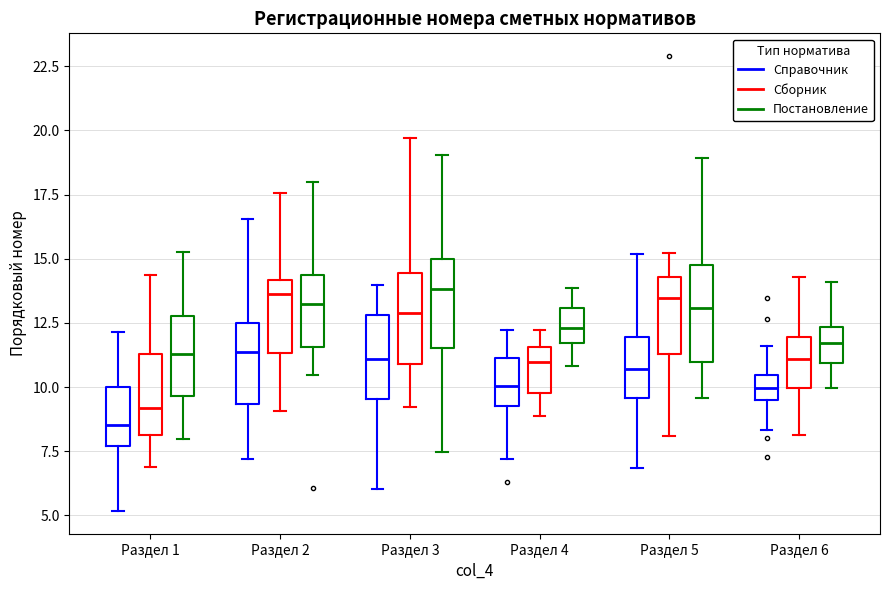

Reading left to right, read every box against the y-axis: the position of its median line, the range the box covers, and the ends of its whiskers. The values are not printed on the chart, so give them approximately, as read against the axis.

Раздел 1 (Справочник): median 8.5, box 7.5 to 10.0, whiskers 5.0 to 12.0
Раздел 1 (Сборник): median 9.0, box 8.0 to 11.5, whiskers 7.0 to 14.5
Раздел 1 (Постановление): median 11.5, box 9.5 to 13.0, whiskers 8.0 to 15.0
Раздел 2 (Справочник): median 11.5, box 9.5 to 12.5, whiskers 7.0 to 16.5
Раздел 2 (Сборник): median 13.5, box 11.5 to 14.0, whiskers 9.0 to 17.5
Раздел 2 (Постановление): median 13.0, box 11.5 to 14.5, whiskers 10.5 to 18.0
Раздел 3 (Справочник): median 11.0, box 9.5 to 13.0, whiskers 6.0 to 14.0
Раздел 3 (Сборник): median 13.0, box 11.0 to 14.5, whiskers 9.0 to 19.5
Раздел 3 (Постановление): median 14.0, box 11.5 to 15.0, whiskers 7.5 to 19.0
Раздел 4 (Справочник): median 10.0, box 9.5 to 11.0, whiskers 7.0 to 12.0
Раздел 4 (Сборник): median 11.0, box 10.0 to 11.5, whiskers 9.0 to 12.0
Раздел 4 (Постановление): median 12.5, box 11.5 to 13.0, whiskers 11.0 to 14.0
Раздел 5 (Справочник): median 10.5, box 9.5 to 12.0, whiskers 7.0 to 15.0
Раздел 5 (Сборник): median 13.5, box 11.5 to 14.5, whiskers 8.0 to 15.0
Раздел 5 (Постановление): median 13.0, box 11.0 to 15.0, whiskers 9.5 to 19.0
Раздел 6 (Справочник): median 10.0, box 9.5 to 10.5, whiskers 8.5 to 11.5
Раздел 6 (Сборник): median 11.0, box 10.0 to 12.0, whiskers 8.0 to 14.5
Раздел 6 (Постановление): median 11.5, box 11.0 to 12.5, whiskers 10.0 to 14.0